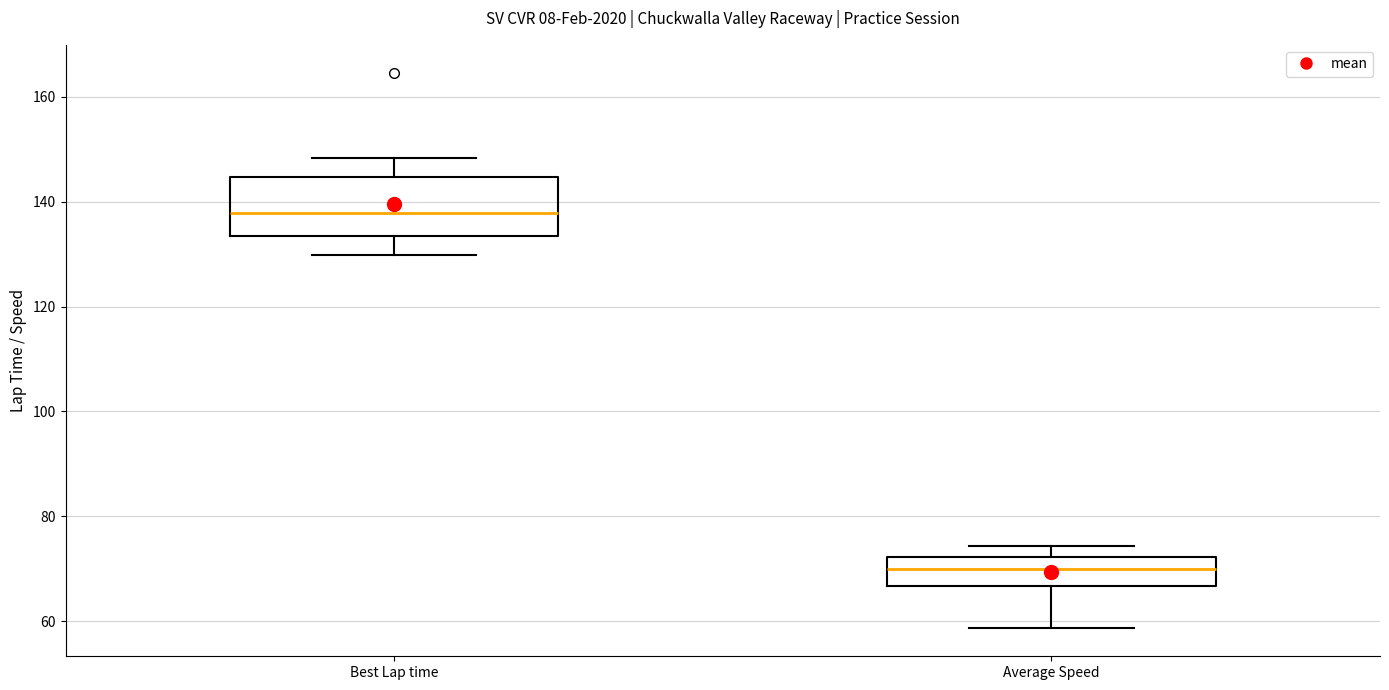

Reading left to right, read every box against the y-axis: the position of its median line, the range the box covers, and the ends of its whiskers. The values are not printed on the chart, so give them approximately, as read against the axis.

Best Lap time: median 138, box 134 to 144, whiskers 130 to 148
Average Speed: median 70, box 66 to 72, whiskers 58 to 74